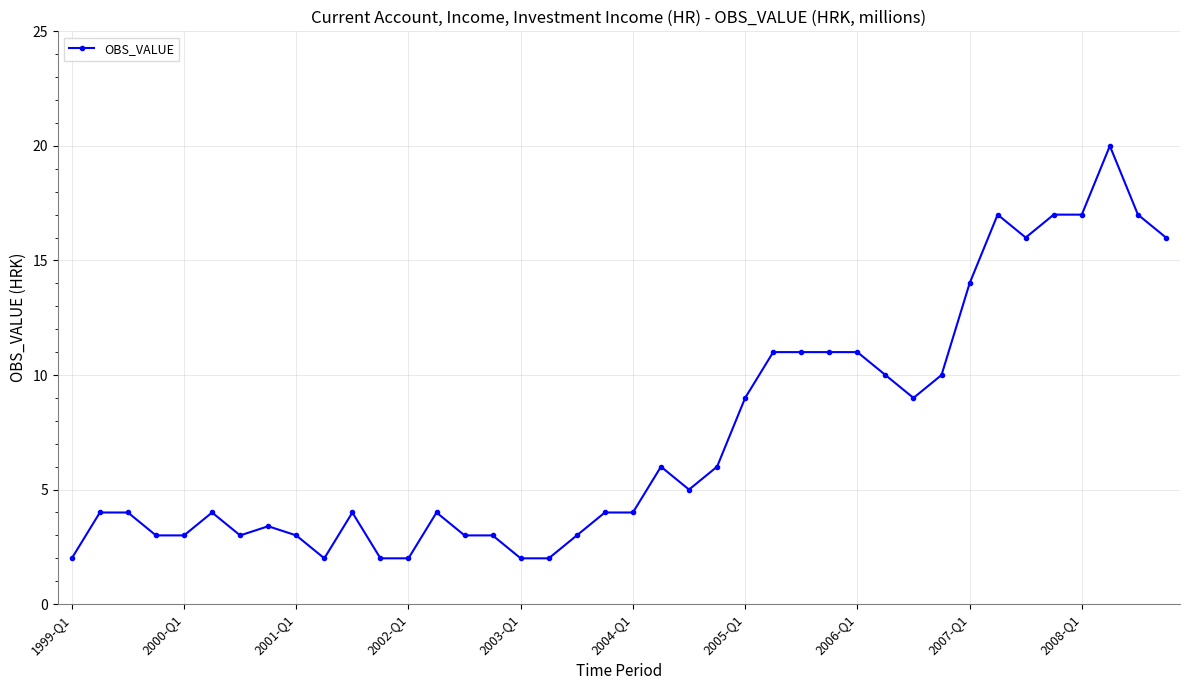

What is the average value?

7.4